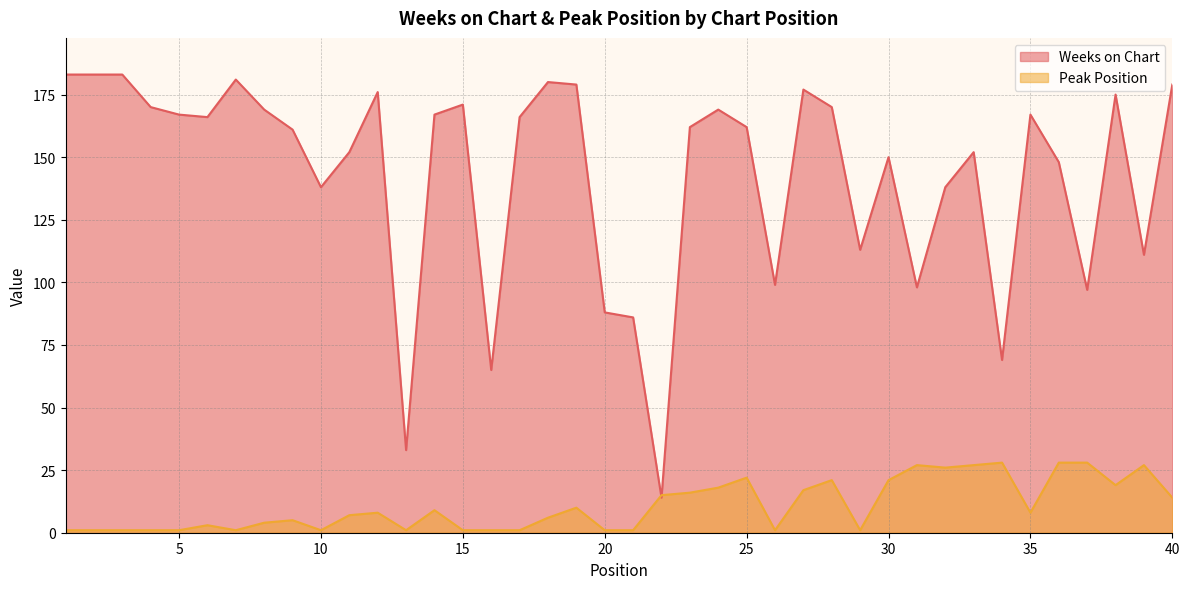

Reading right to left, list all the values displayed in this chart.

Weeks on Chart: 40=179	39=111	38=175	37=97	36=148	35=167	34=69	33=152	32=138	31=98	30=150	29=113	28=170	27=177	26=99	25=162	24=169	23=162	22=14	21=86	20=88	19=179	18=180	17=166	16=65	15=171	14=167	13=33	12=176	11=152	10=138	9=161	8=169	7=181	6=166	5=167	4=170	3=183	2=183	1=183
Peak Position: 40=14	39=27	38=19	37=28	36=28	35=8	34=28	33=27	32=26	31=27	30=21	29=1	28=21	27=17	26=1	25=22	24=18	23=16	22=15	21=1	20=1	19=10	18=6	17=1	16=1	15=1	14=9	13=1	12=8	11=7	10=1	9=5	8=4	7=1	6=3	5=1	4=1	3=1	2=1	1=1